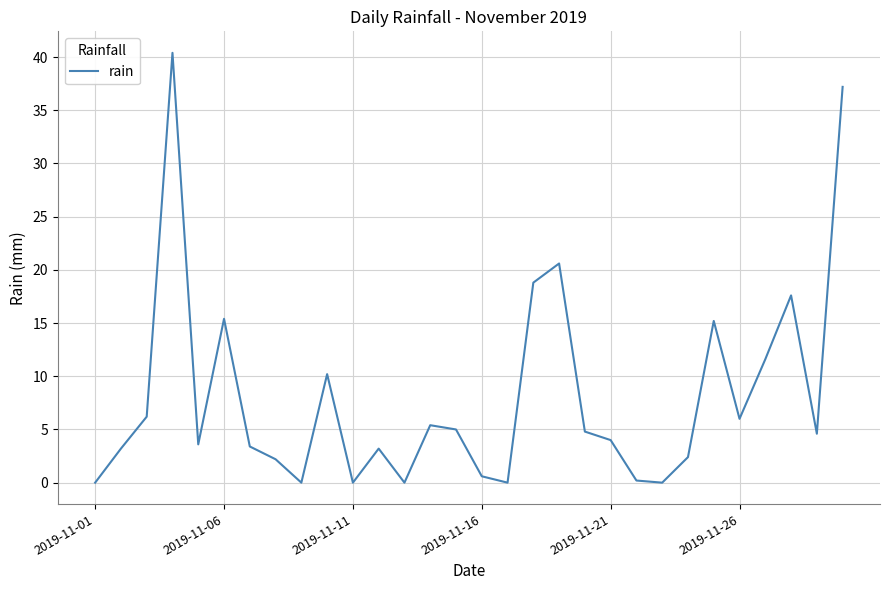

What is the maximum value shown in the chart?

40.4